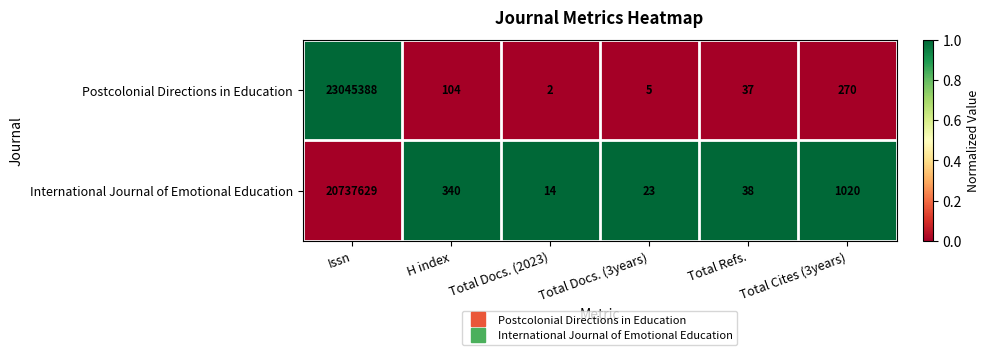

What is the difference between the highest and lowest values at Total Cites (3years)?

750